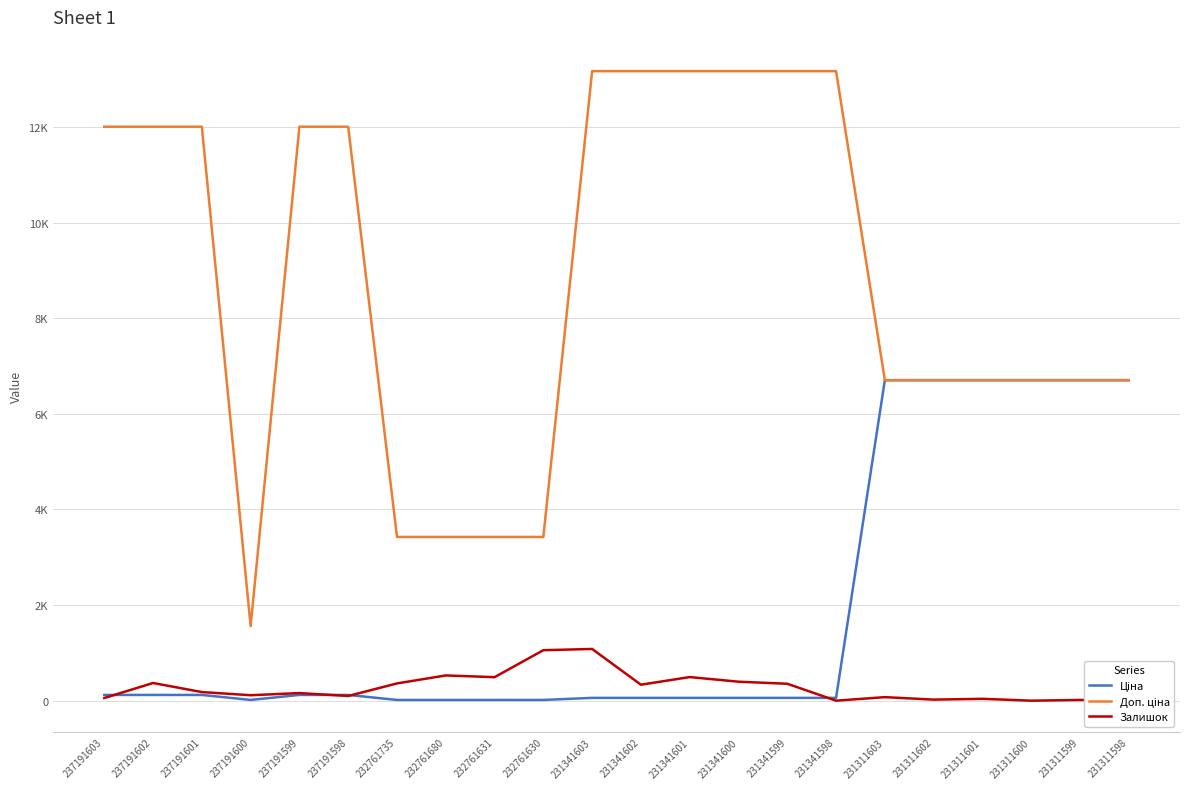

How many data points in Доп. ціна are less than 12009?

11